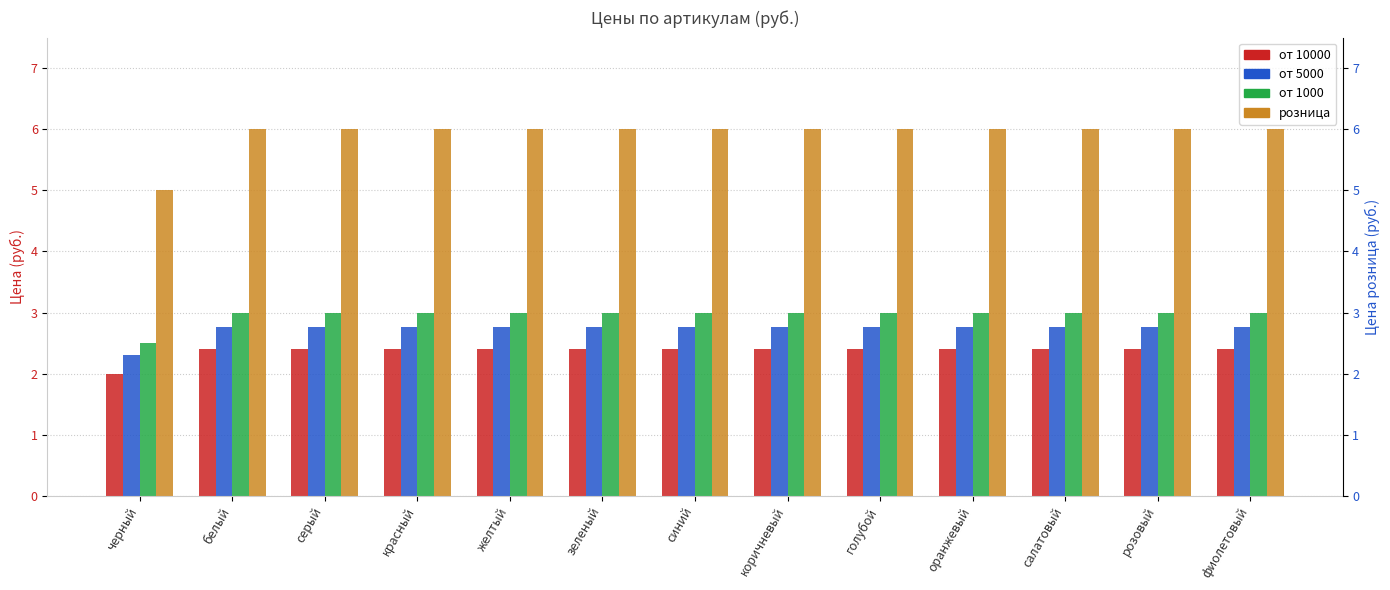

How many bars are there in total?

52